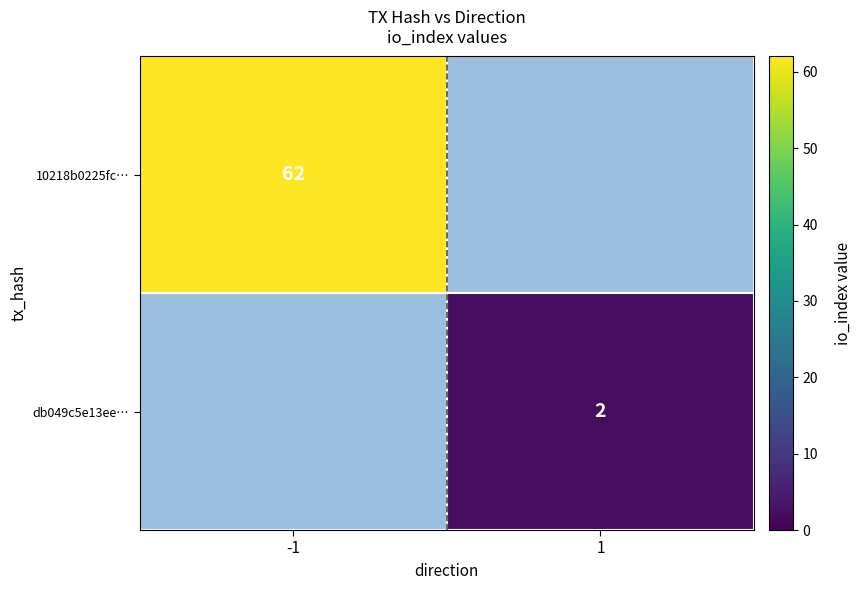

Is the value of 10218b0225fc… at -1 greater than the value of db049c5e13ee… at 1?

Yes